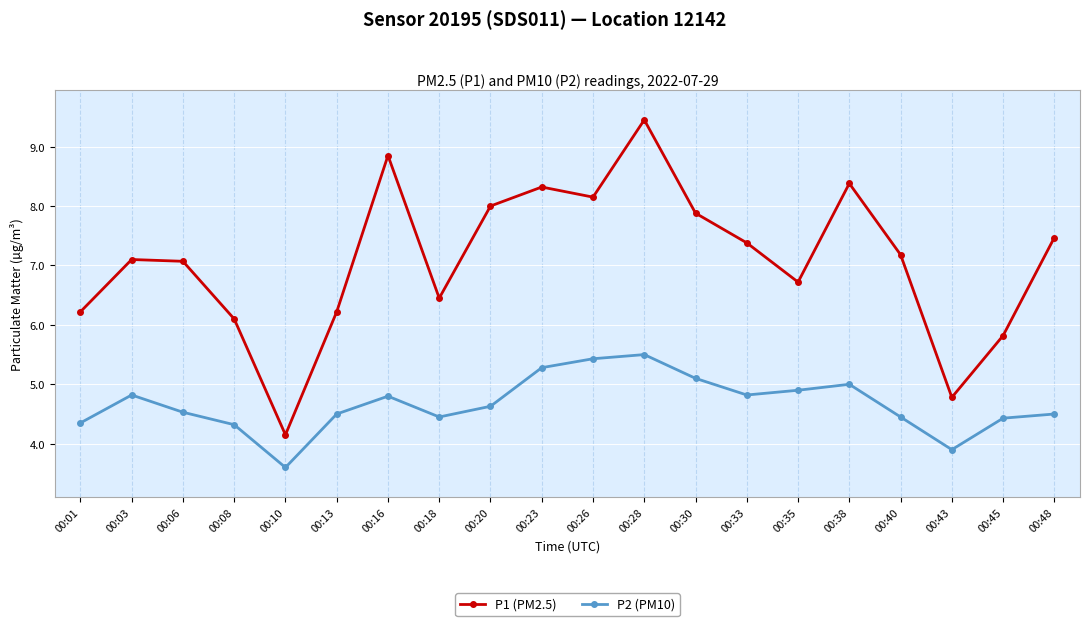

How many values in the P2 (PM10) series are below 4?

2